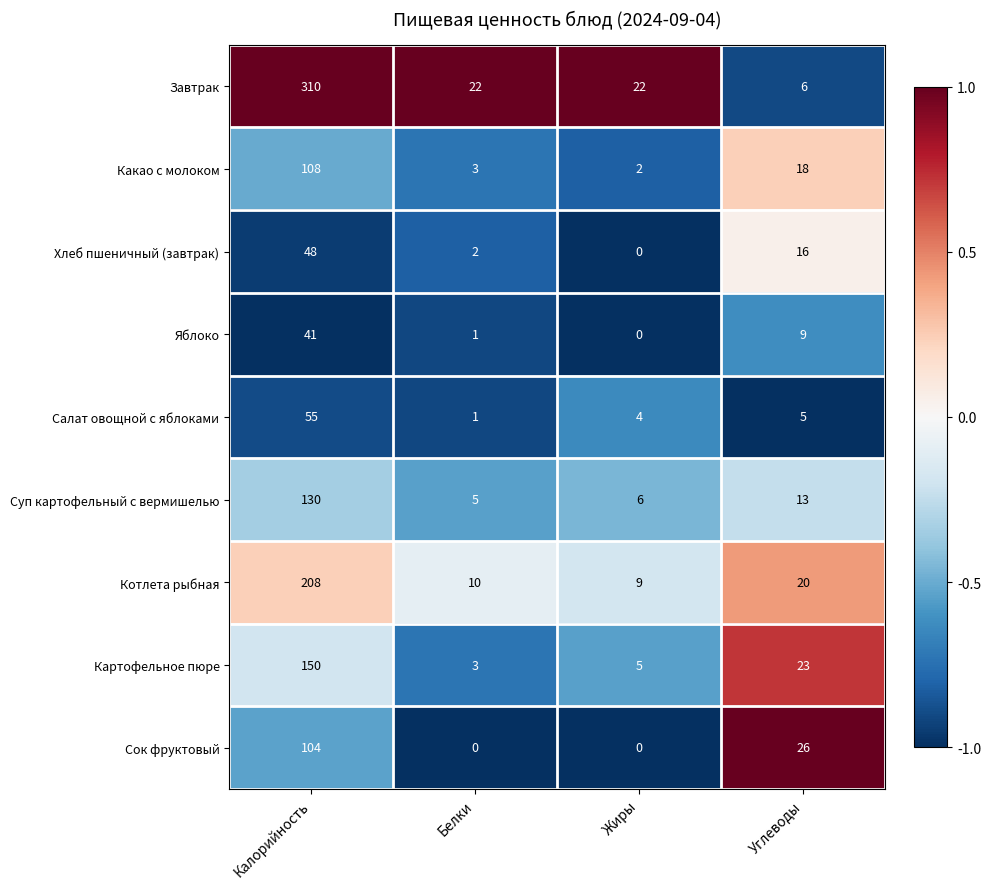

List the series in order of their peak value, lowest first.

Яблоко, Хлеб пшеничный (завтрак), Салат овощной с яблоками, Сок фруктовый, Какао с молоком, Суп картофельный с вермишелью, Картофельное пюре, Котлета рыбная, Завтрак